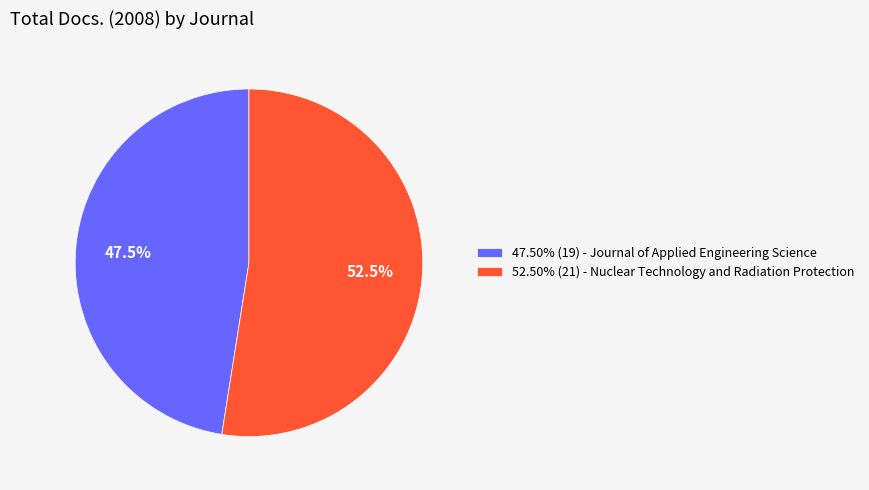

What is the ratio of the value at 52.50% (21) - Nuclear Technology and Radiation Protection to the value at 47.50% (19) - Journal of Applied Engineering Science?

1.1